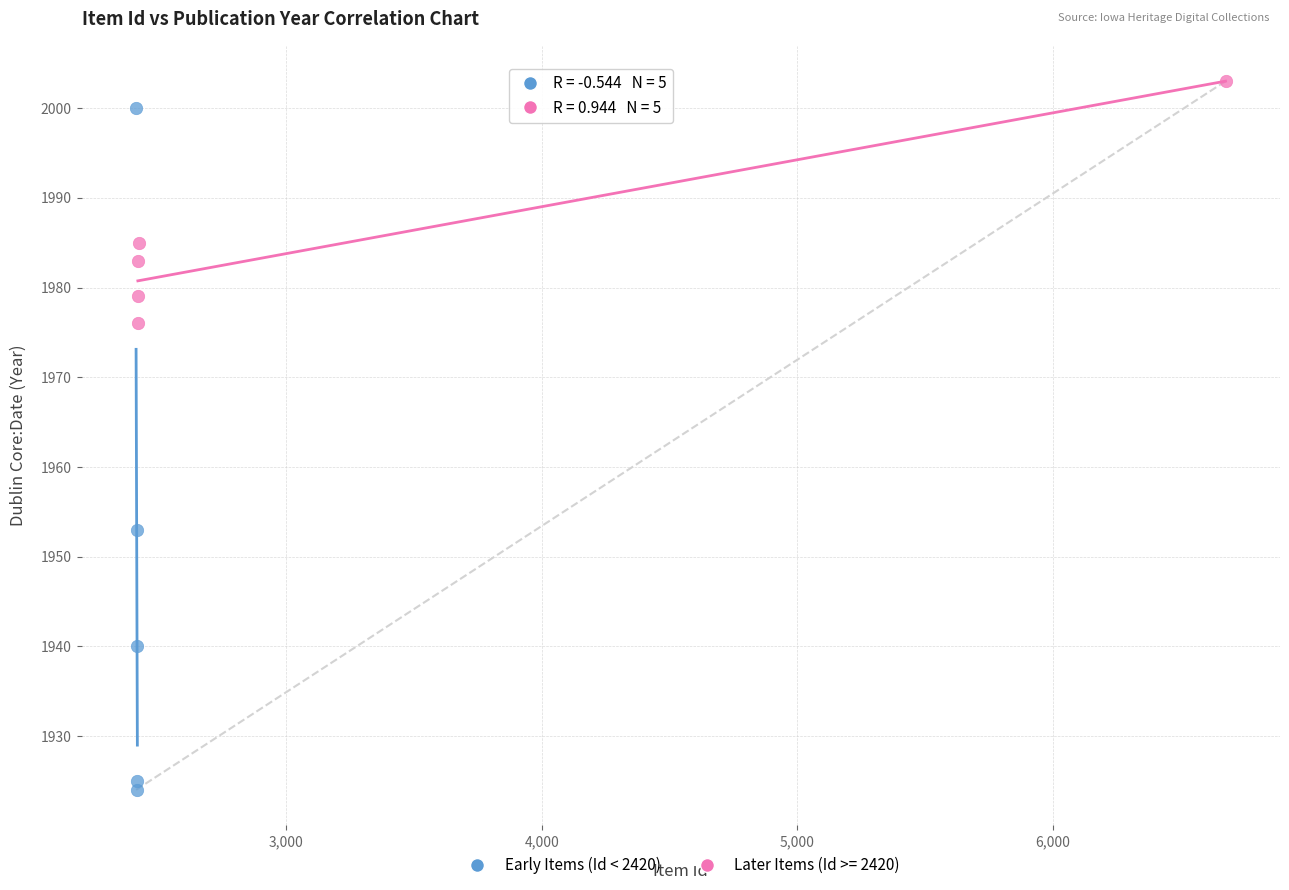

Which series has the widest spread of Y values?

Early Items (Id < 2420)